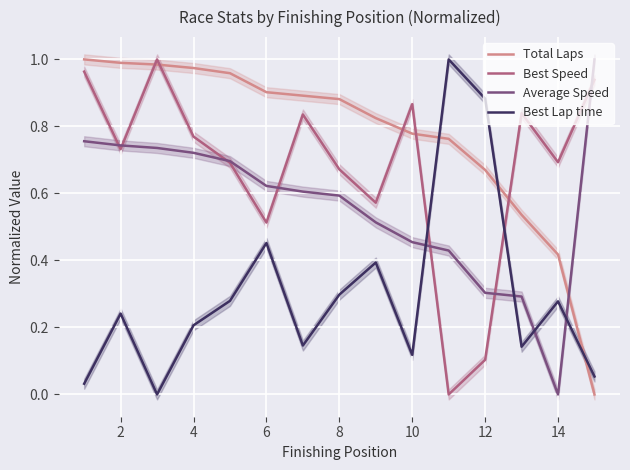

How many times do Total Laps and Average Speed cross each other?

1